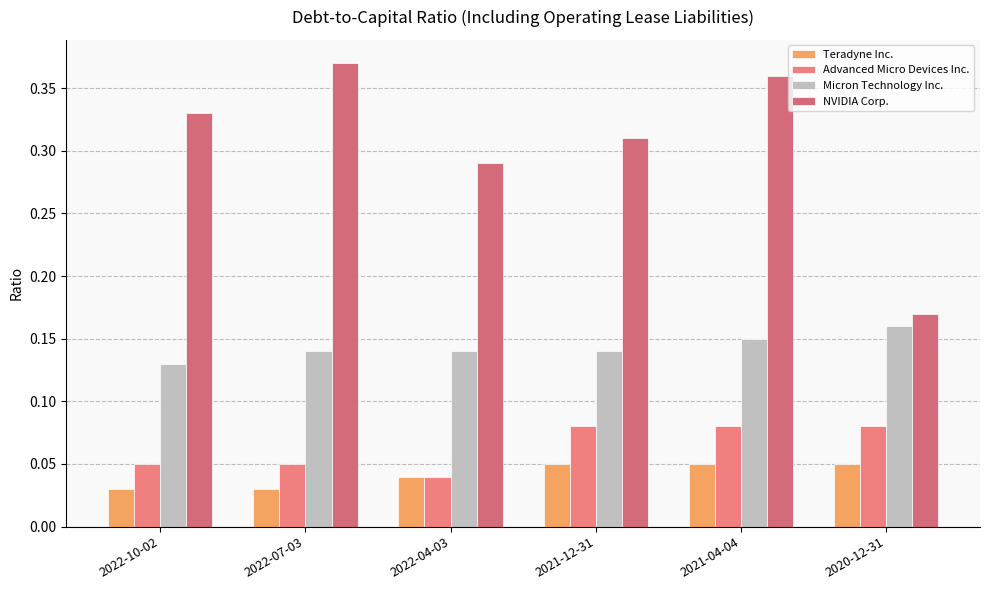

Which category has the highest value in the NVIDIA Corp. series?

2022-07-03